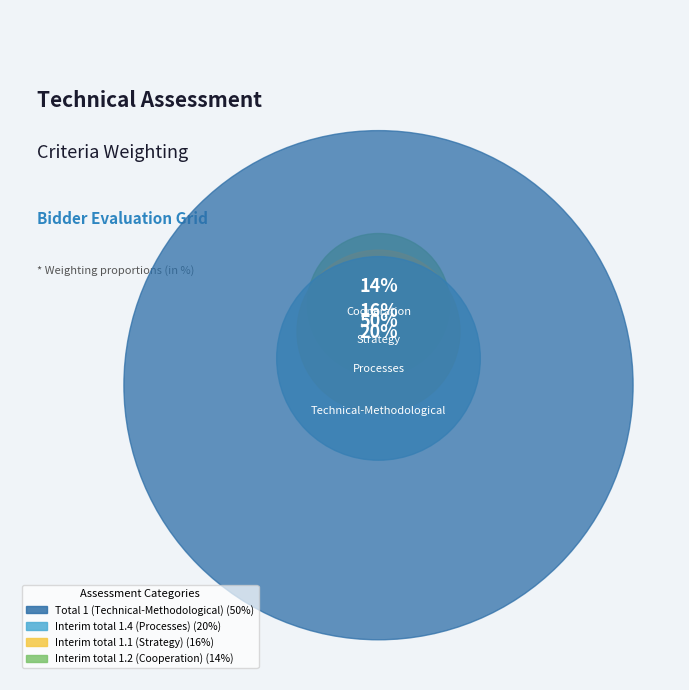

Between Total 1 (Technical-Methodological) and Interim total 1.4 (Processes), which is larger?

Total 1 (Technical-Methodological)